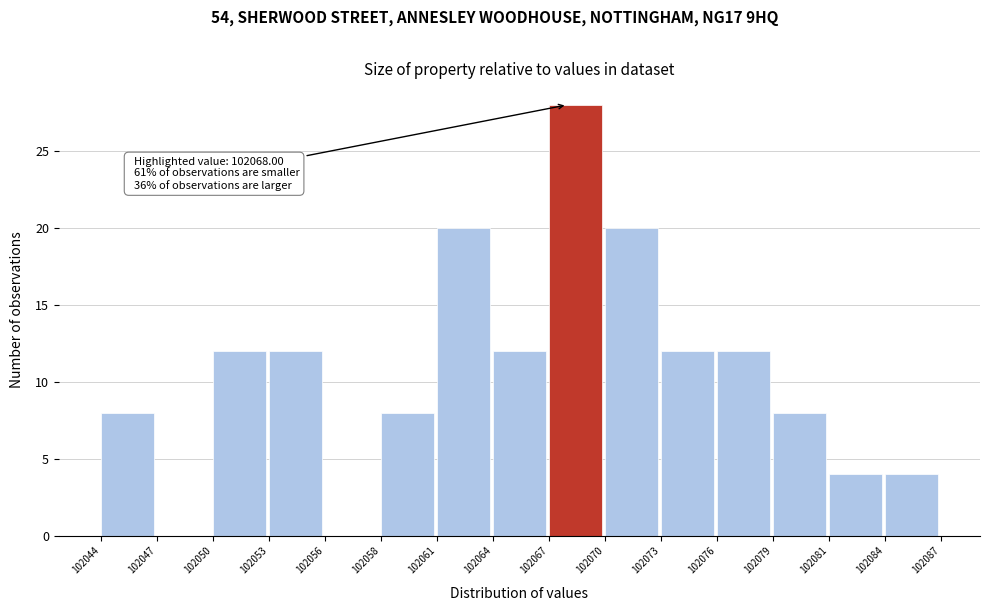

Reading left to right, extract all data points from this chart.

102044=8	102047=0	102050=12	102053=12	102056=0	102058=8	102061=20	102064=12	102067=28	102070=20	102073=12	102076=12	102079=8	102081=4	102084=4